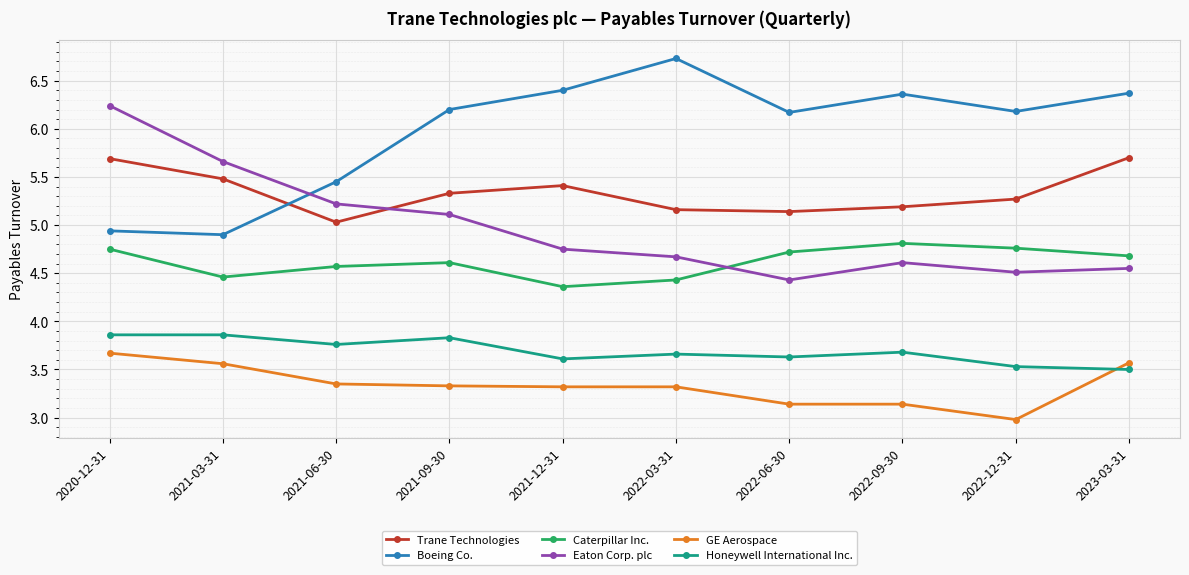

What is the sum of the GE Aerospace values at 2021-09-30 and 2023-03-31?

6.9